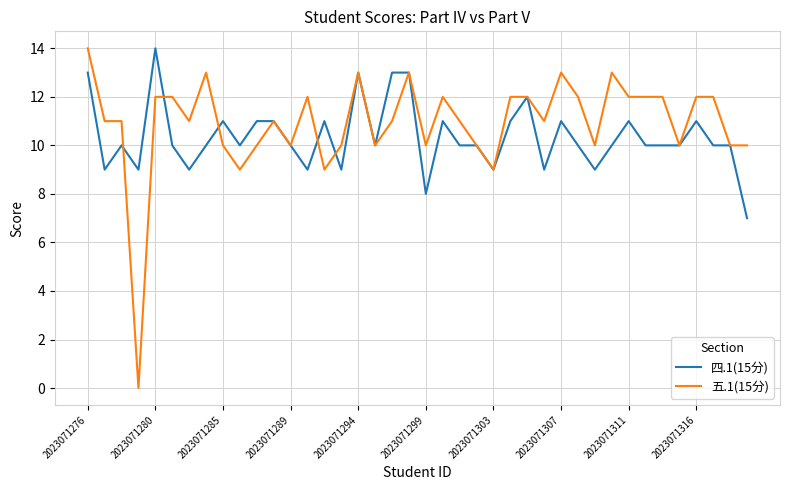

At how many categories does at least one series exceed 6?

40